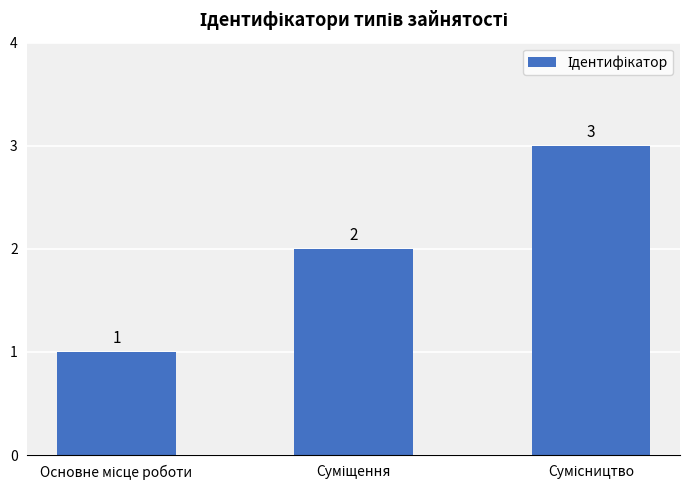

What is the value of the 3rd bar from the left?

3